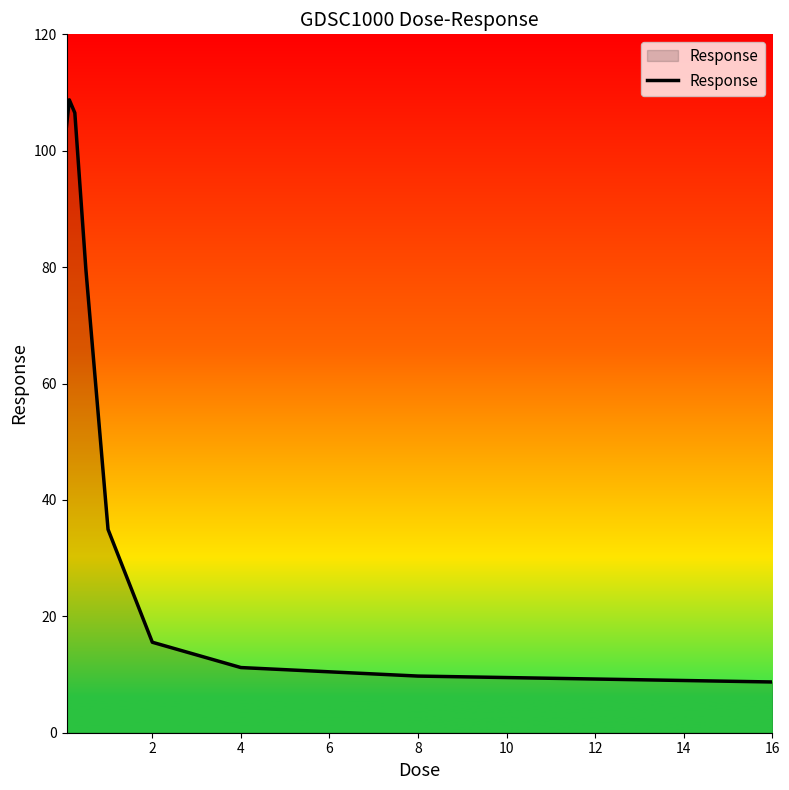

Reading right to left, transcribe all the data shown in this chart.

8.7	9.7	11.2	15.5	34.9	79.6	106.5	108.7	104.2